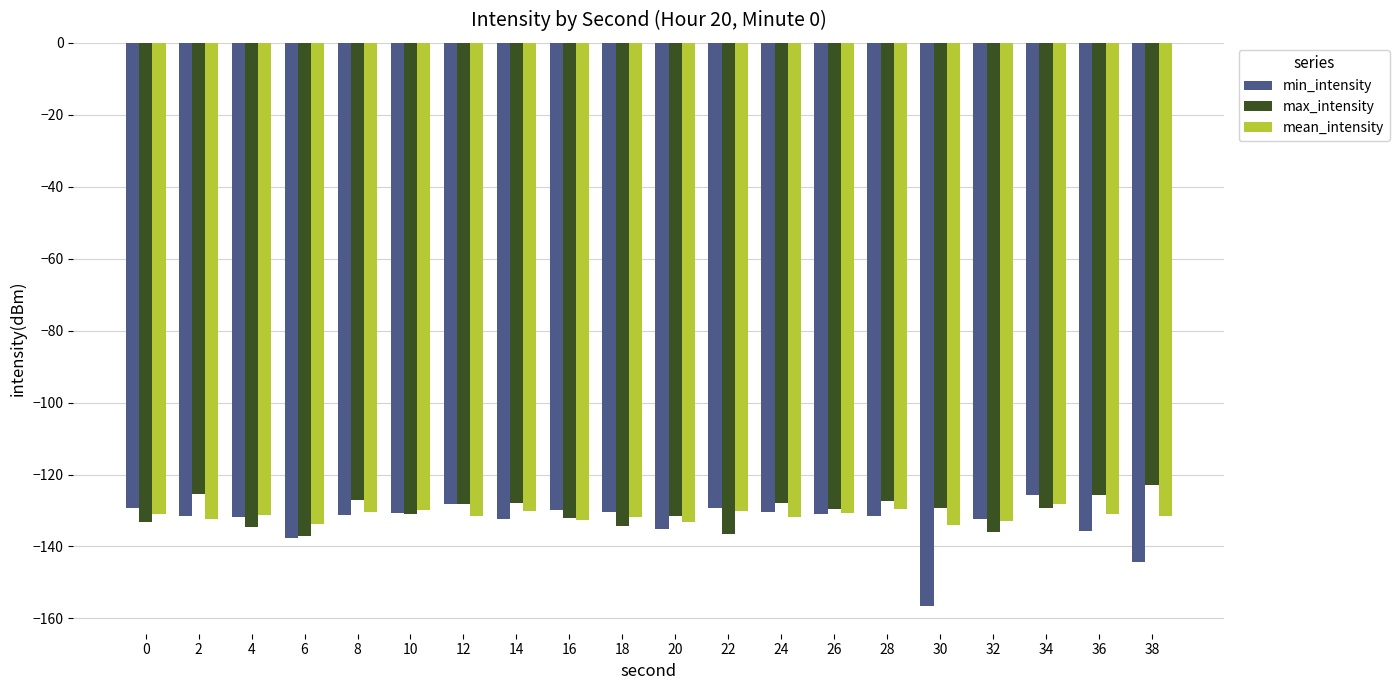

Count the number of categories in the chart.

20